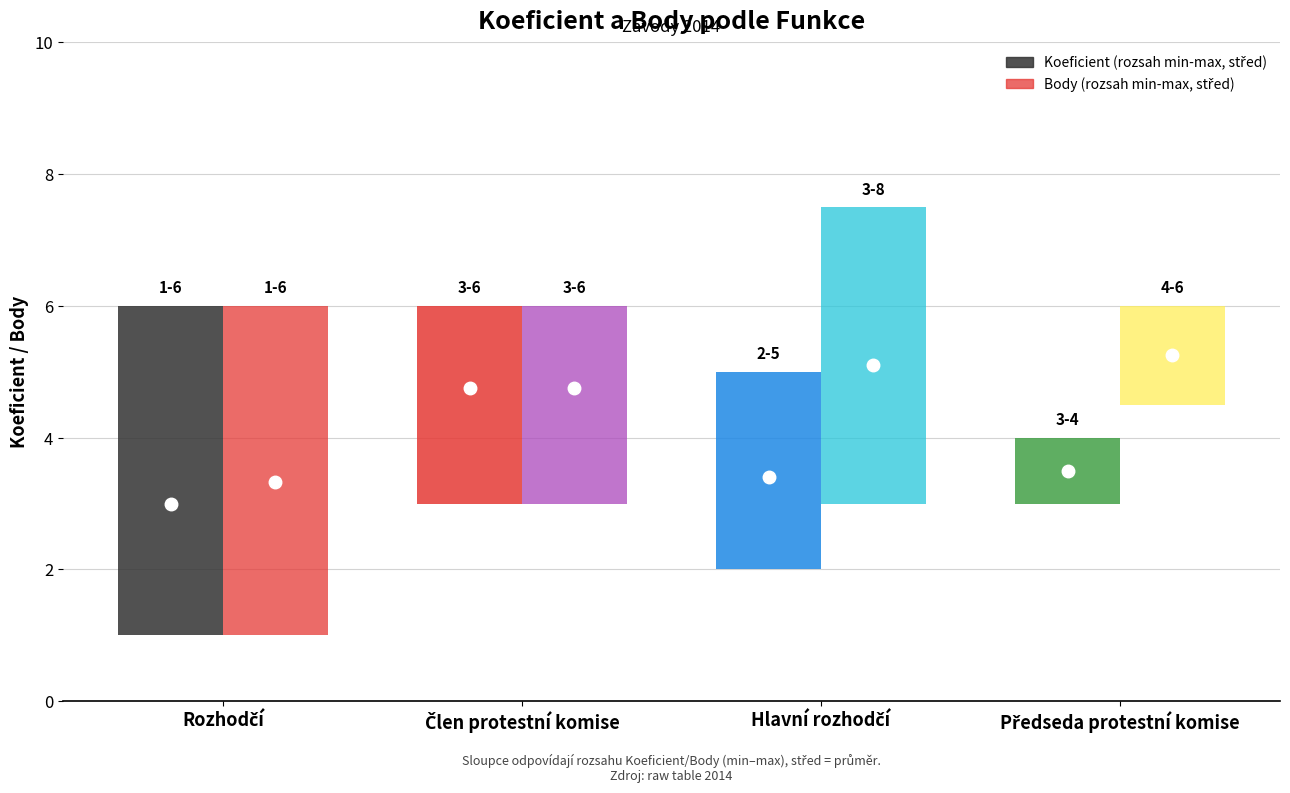

The value of Body_mean at Předseda protestní komise is 8.8. True or false?

False